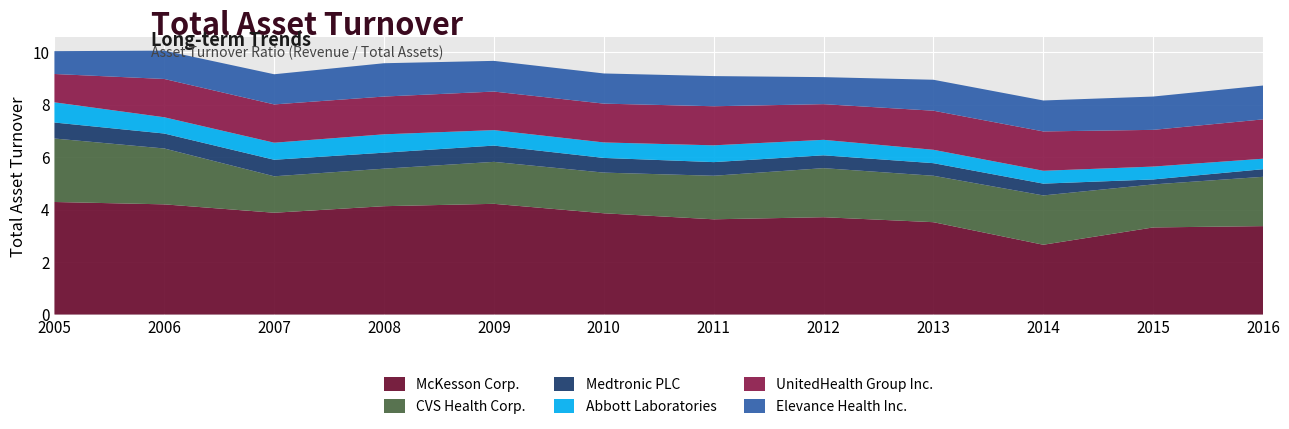

Reading right to left, what are all the values shown in this chart?

McKesson Corp.: 2016=3.4	2015=3.3	2014=2.7	2013=3.5	2012=3.7	2011=3.6	2010=3.9	2009=4.2	2008=4.1	2007=3.9	2006=4.2	2005=4.3
CVS Health Corp.: 2016=1.9	2015=1.6	2014=1.9	2013=1.8	2012=1.9	2011=1.7	2010=1.6	2009=1.6	2008=1.4	2007=1.4	2006=2.1	2005=2.4
Medtronic PLC: 2016=0.3	2015=0.2	2014=0.5	2013=0.5	2012=0.5	2011=0.5	2010=0.6	2009=0.6	2008=0.6	2007=0.6	2006=0.6	2005=0.6
Abbott Laboratories: 2016=0.4	2015=0.5	2014=0.5	2013=0.5	2012=0.6	2011=0.6	2010=0.6	2009=0.6	2008=0.7	2007=0.7	2006=0.6	2005=0.8
UnitedHealth Group Inc.: 2016=1.5	2015=1.4	2014=1.5	2013=1.5	2012=1.4	2011=1.5	2010=1.5	2009=1.5	2008=1.4	2007=1.5	2006=1.5	2005=1.1
Elevance Health Inc.: 2016=1.3	2015=1.3	2014=1.2	2013=1.2	2012=1.0	2011=1.1	2010=1.1	2009=1.2	2008=1.3	2007=1.1	2006=1.1	2005=0.9